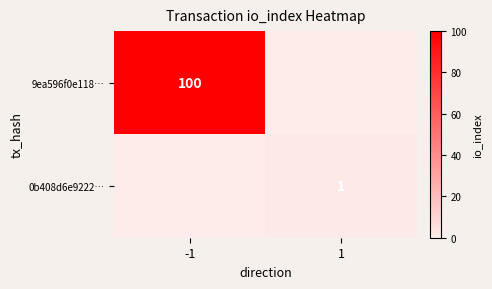

Is the value of 0b408d6e9222… at 1 greater than the value of 9ea596f0e118… at -1?

No